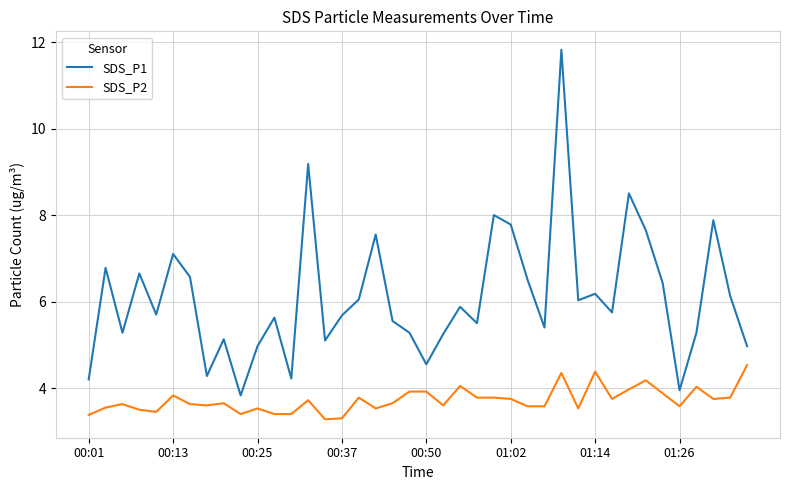

True or false: SDS_P1 and SDS_P2 intersect in this chart.

False